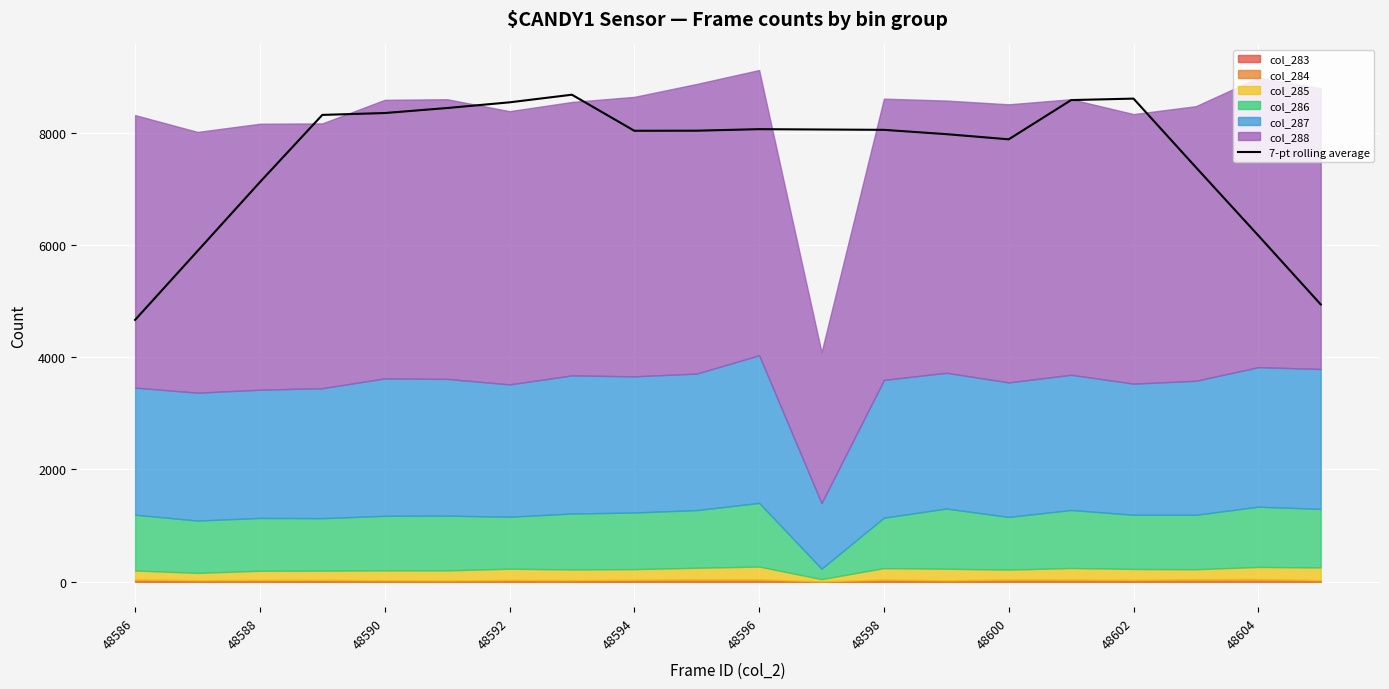

At which label does 7-pt rolling average reach its minimum?

48586